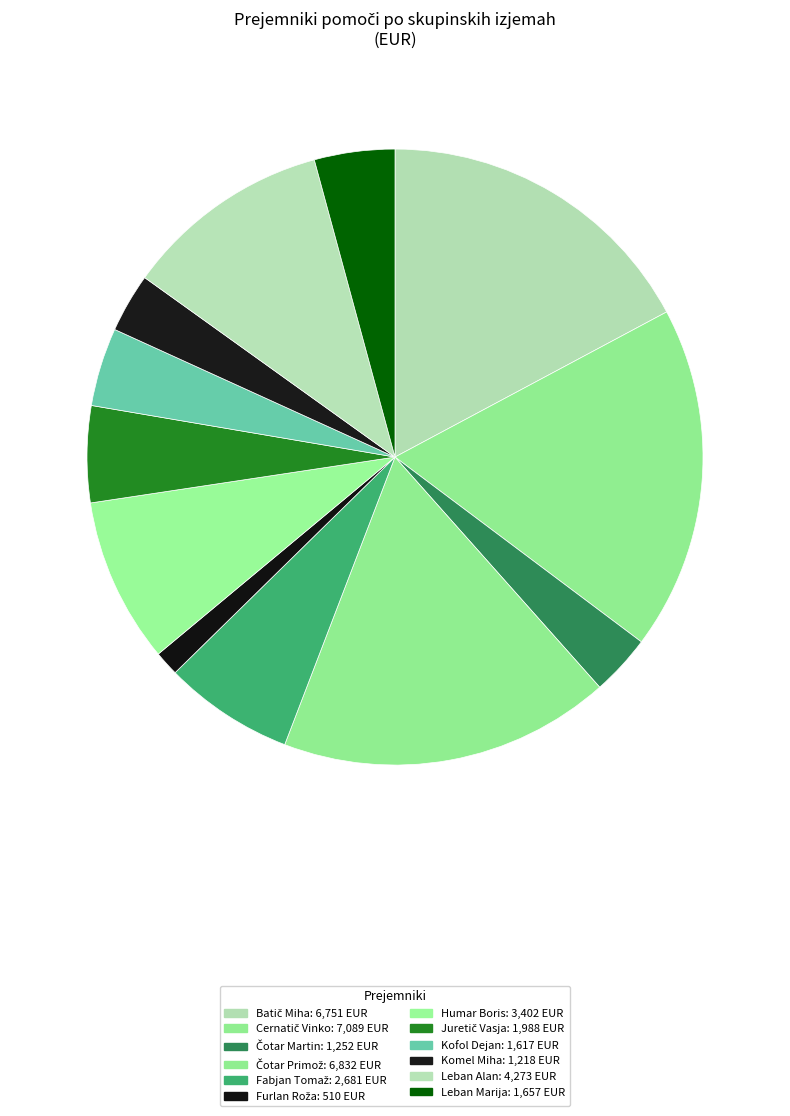

Count the number of slices in the pie.

12